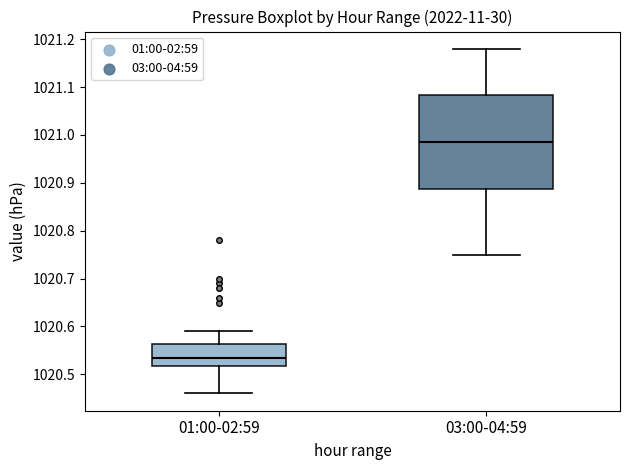

Reading left to right, read every box against the y-axis: the position of its median line, the range the box covers, and the ends of its whiskers. The values are not printed on the chart, so give them approximately, as read against the axis.

01:00-02:59: median 1020.54, box 1020.52 to 1020.56, whiskers 1020.46 to 1020.59
03:00-04:59: median 1020.99, box 1020.89 to 1021.08, whiskers 1020.75 to 1021.18